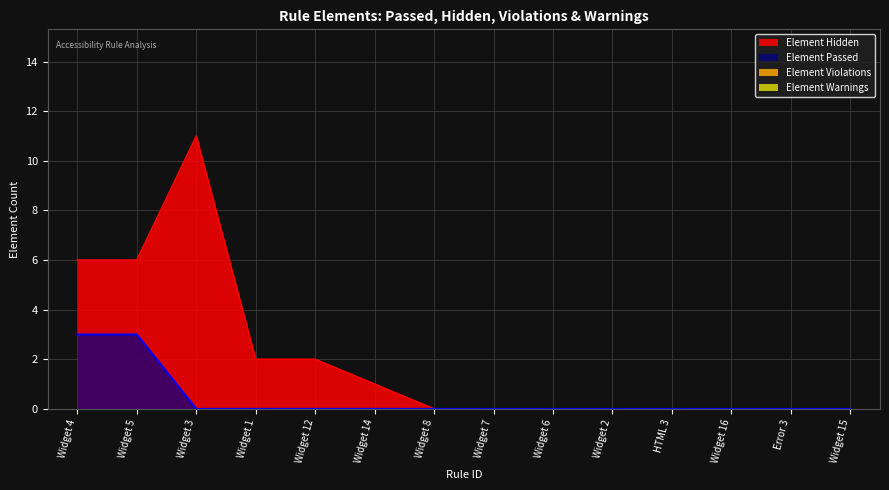

How many lines are shown in the chart?

4